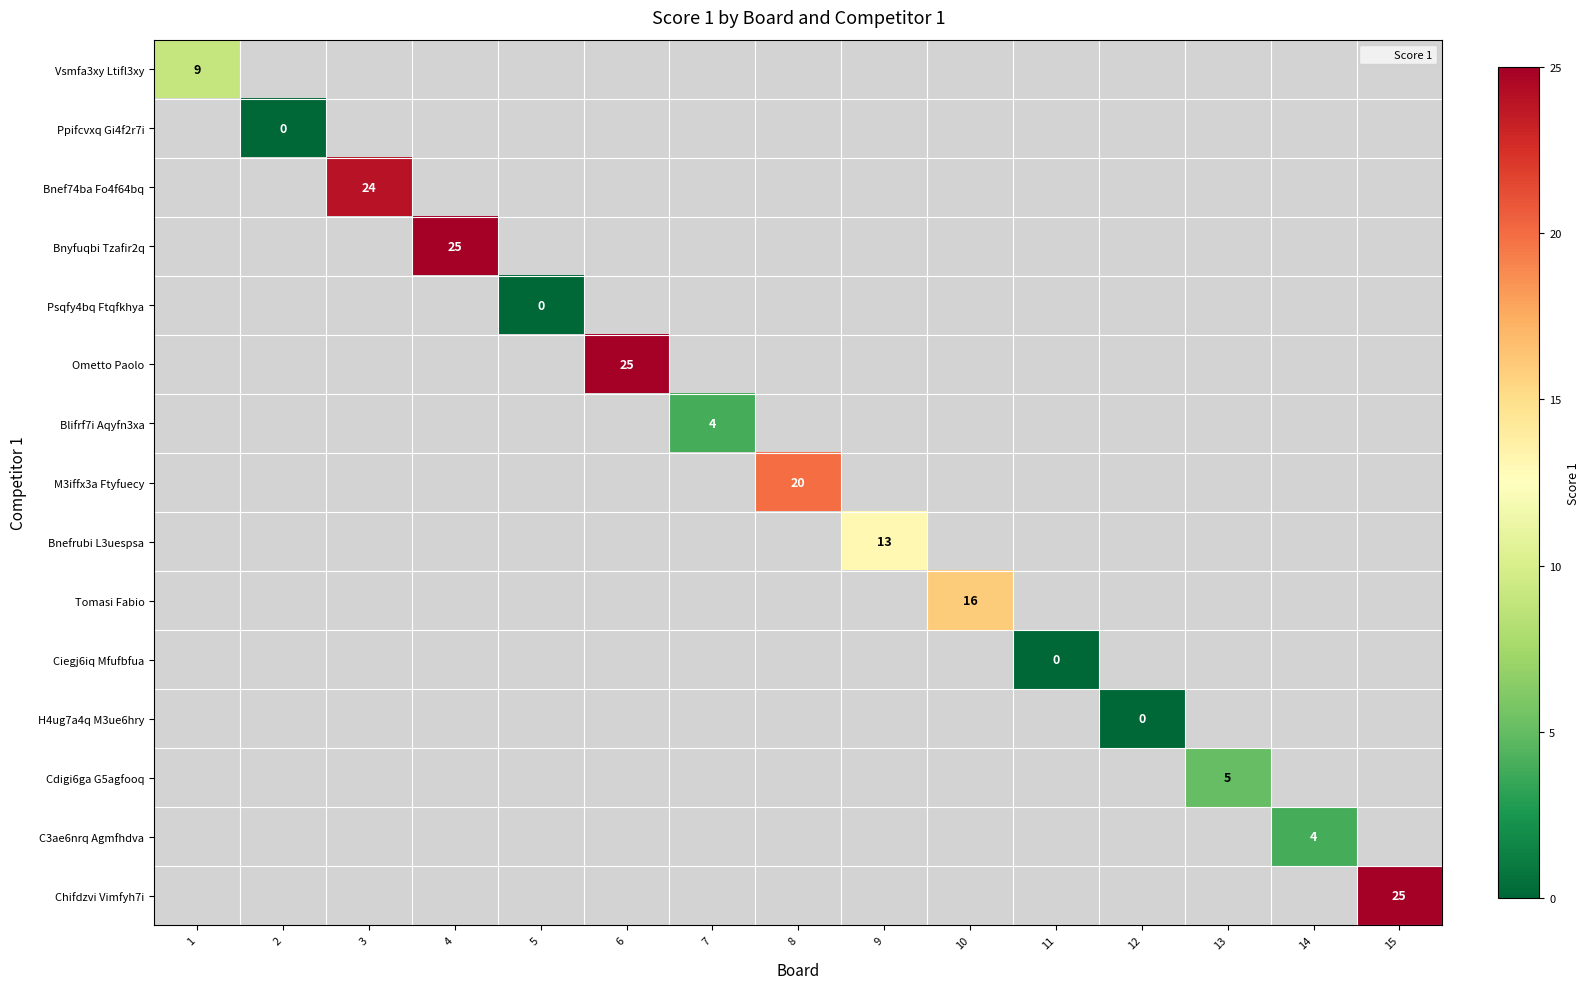

Is it true that Ometto Paolo equals 5 at 6?

False